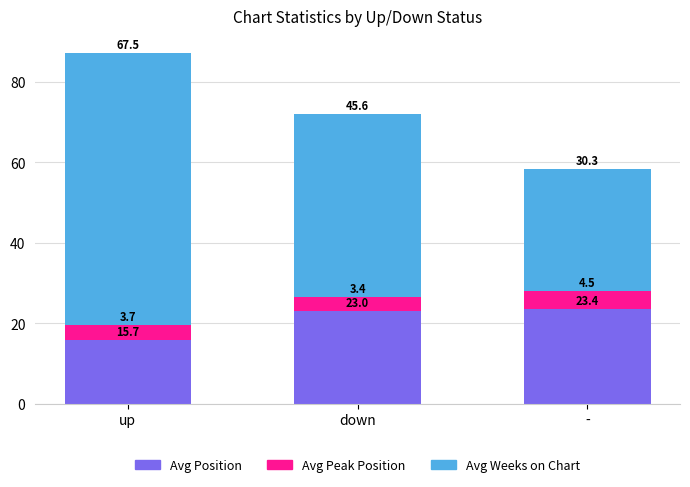

Rank the categories by Avg Position value from highest to lowest.

-, down, up